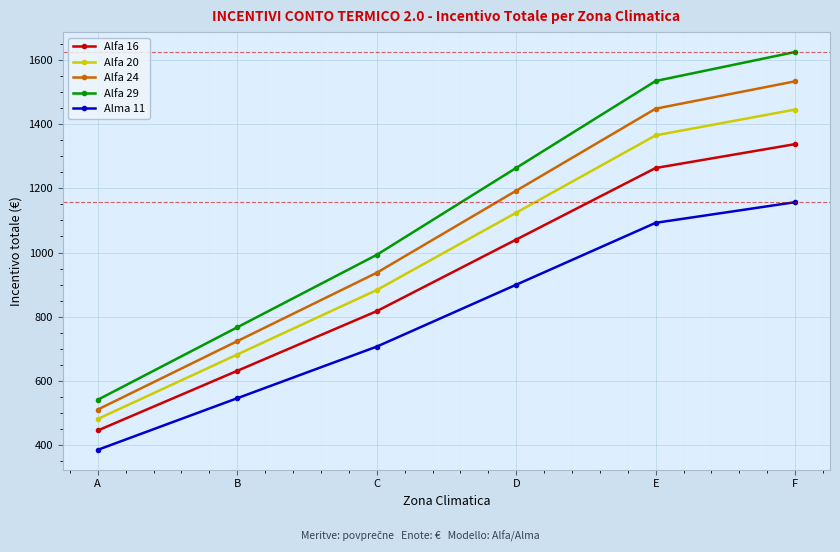

Where does the Alfa 16 series first go above 1040?

D